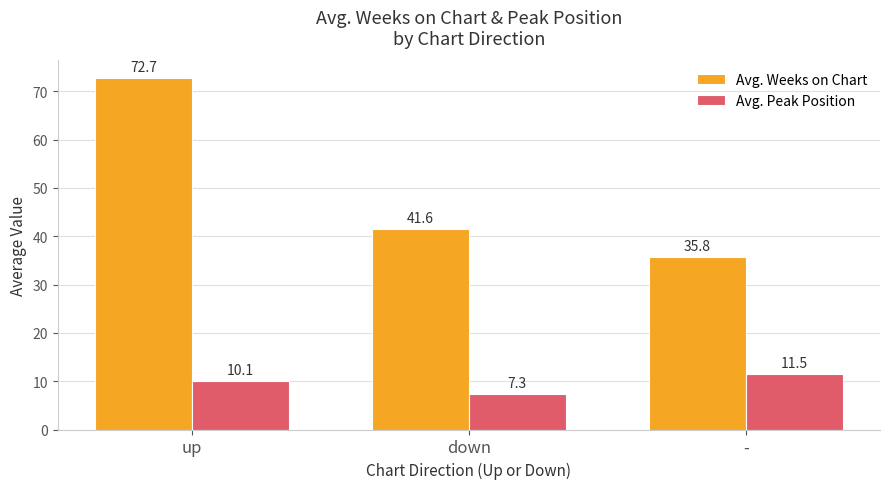

Reading left to right, extract all data points from this chart.

Avg. Weeks on Chart: 72.7	41.6	35.8
Avg. Peak Position: 10.1	7.3	11.5